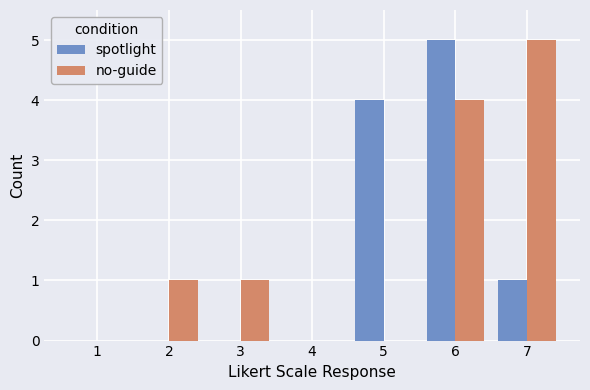

What is the sum of all no-guide values?

11